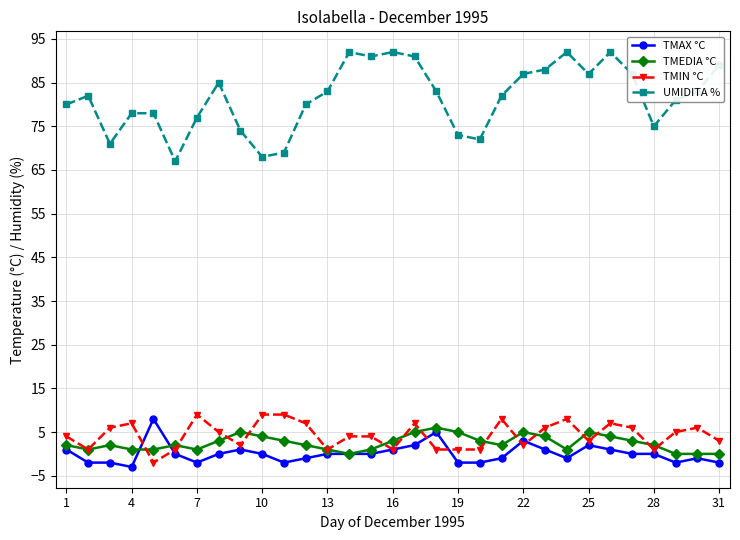

What is the smallest value displayed?

-3